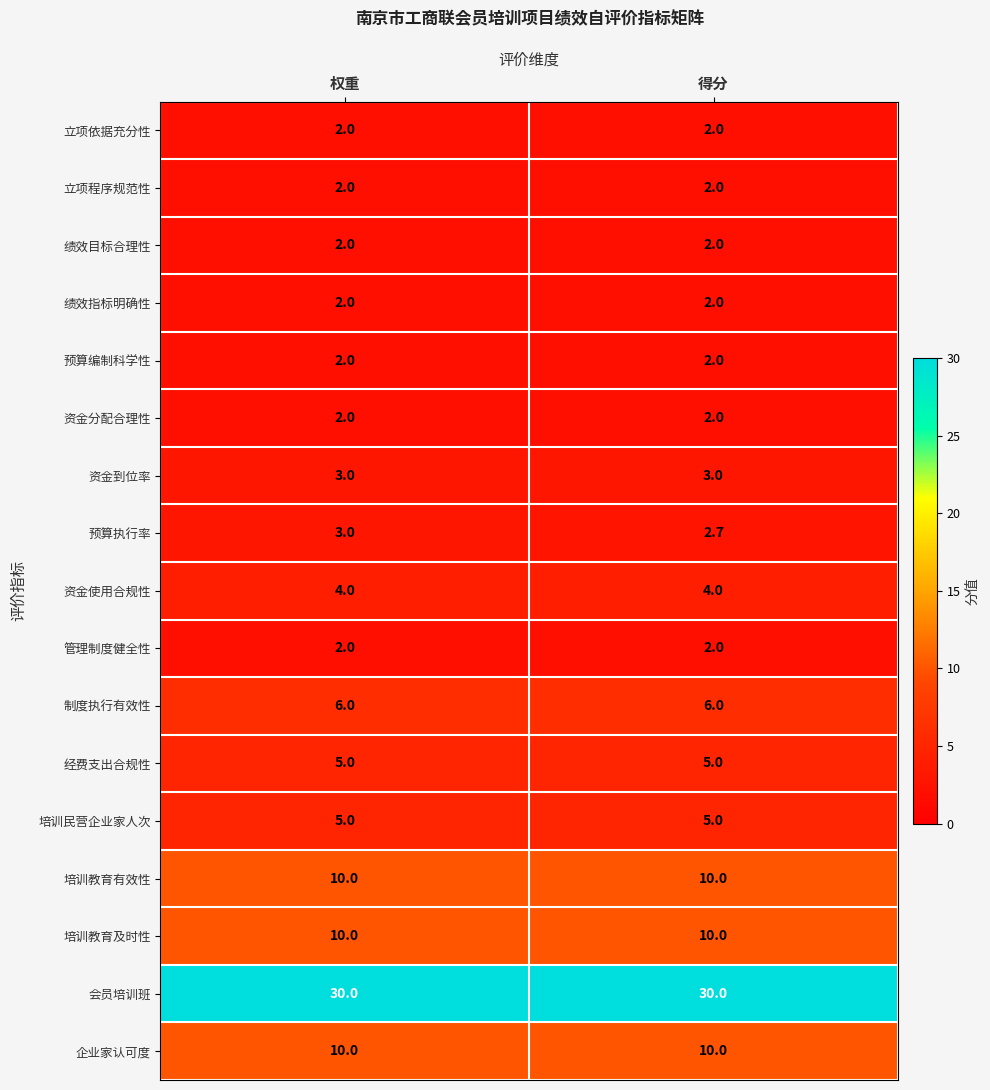

What is the minimum value shown in the chart?

2.0